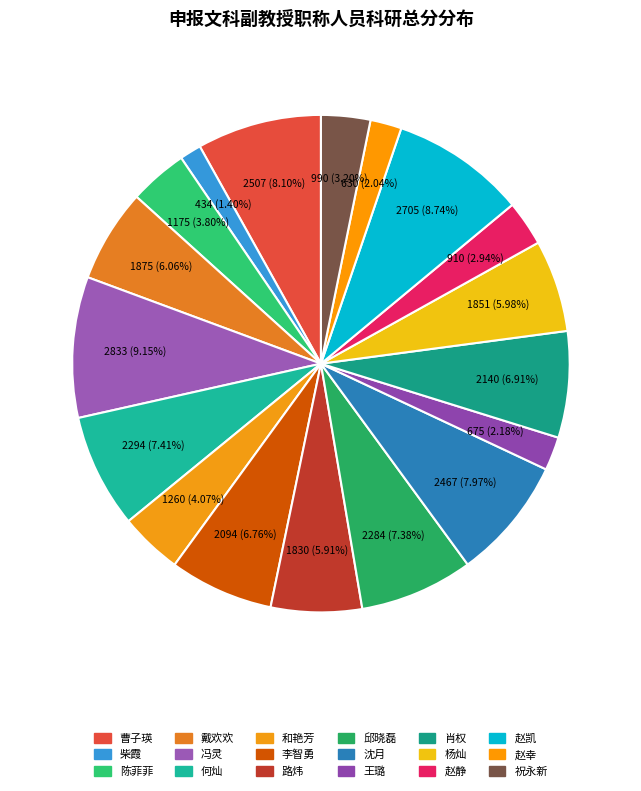

Is there any slice that represents more than half of the pie?

No